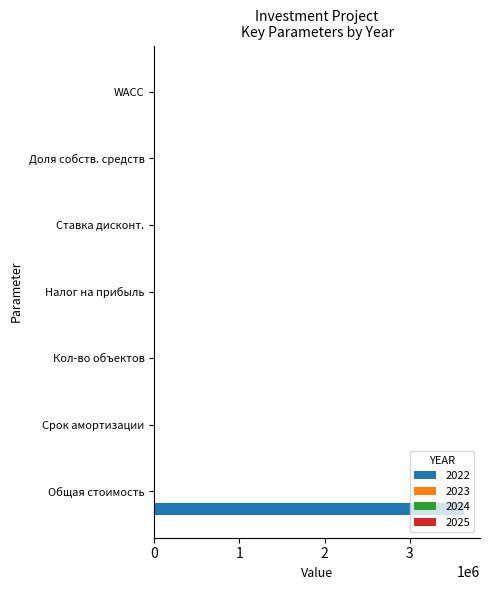

What is the sum of all values?

3640016.0